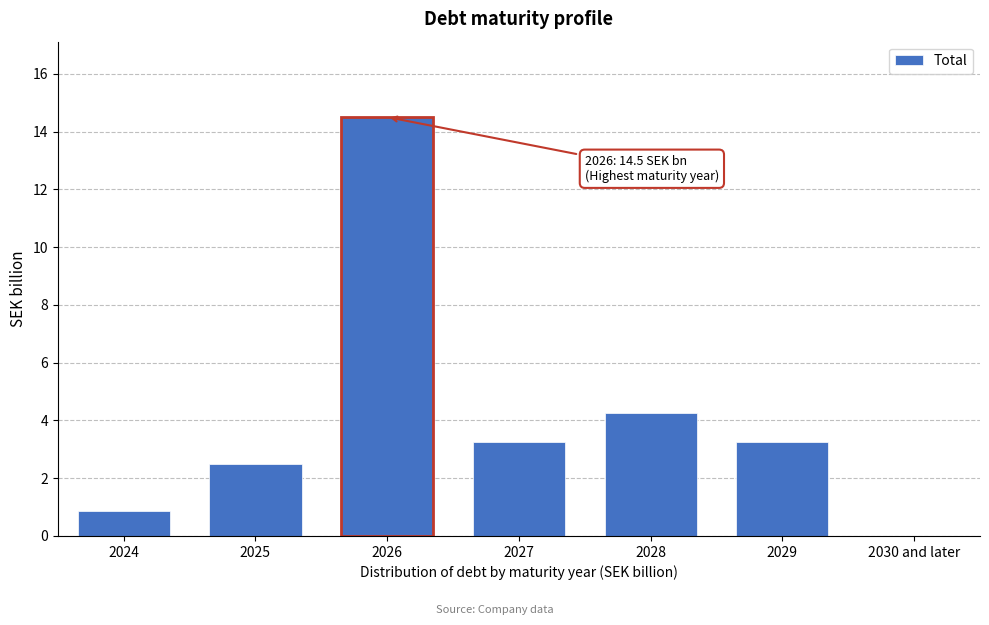

What is the greatest value displayed?

14.5